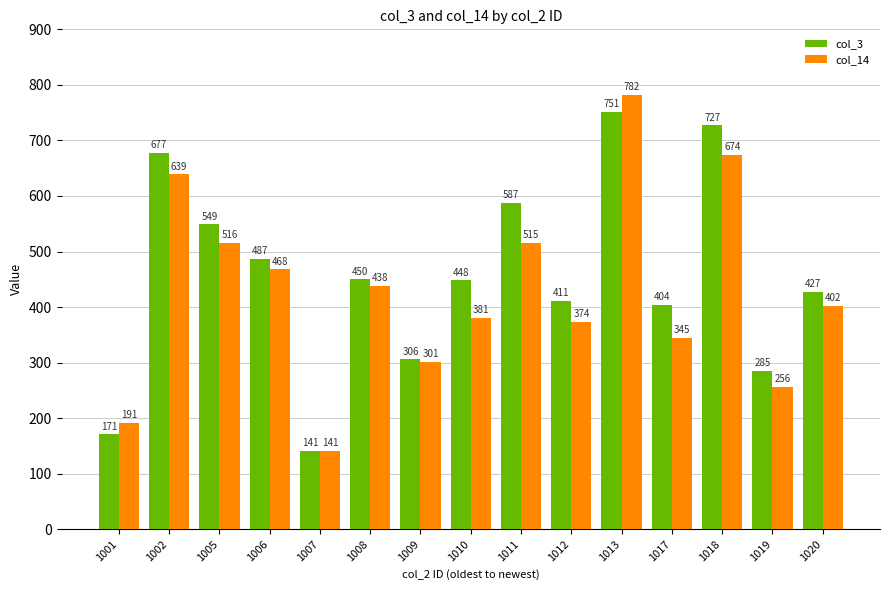

The col_3 series shows 866 at 1005. True or false?

False